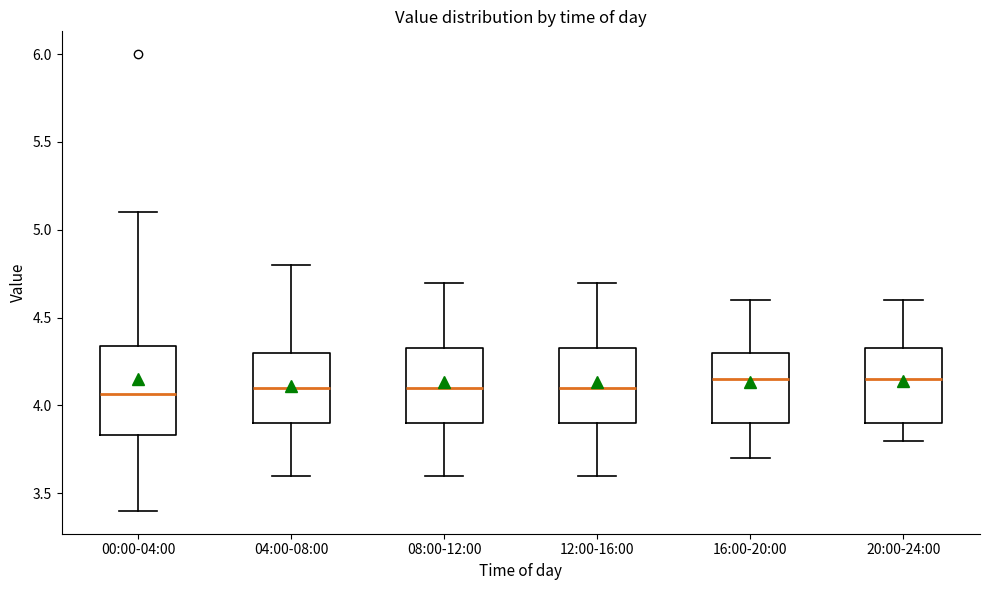

Reading left to right, read every box against the y-axis: the position of its median line, the range the box covers, and the ends of its whiskers. The values are not printed on the chart, so give them approximately, as read against the axis.

00:00-04:00: median 4.05, box 3.85 to 4.35, whiskers 3.40 to 5.10
04:00-08:00: median 4.10, box 3.90 to 4.30, whiskers 3.60 to 4.80
08:00-12:00: median 4.10, box 3.90 to 4.35, whiskers 3.60 to 4.70
12:00-16:00: median 4.10, box 3.90 to 4.35, whiskers 3.60 to 4.70
16:00-20:00: median 4.15, box 3.90 to 4.30, whiskers 3.70 to 4.60
20:00-24:00: median 4.15, box 3.90 to 4.35, whiskers 3.80 to 4.60